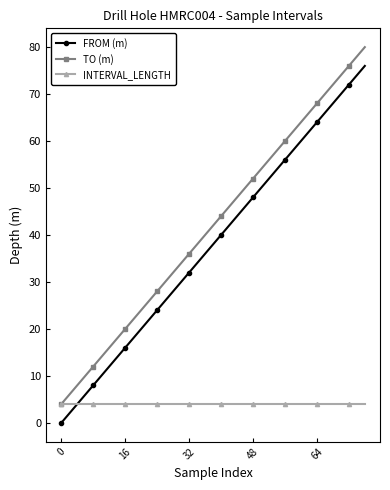

What is the value of the FROM (m) point at the 7th from the left?

24